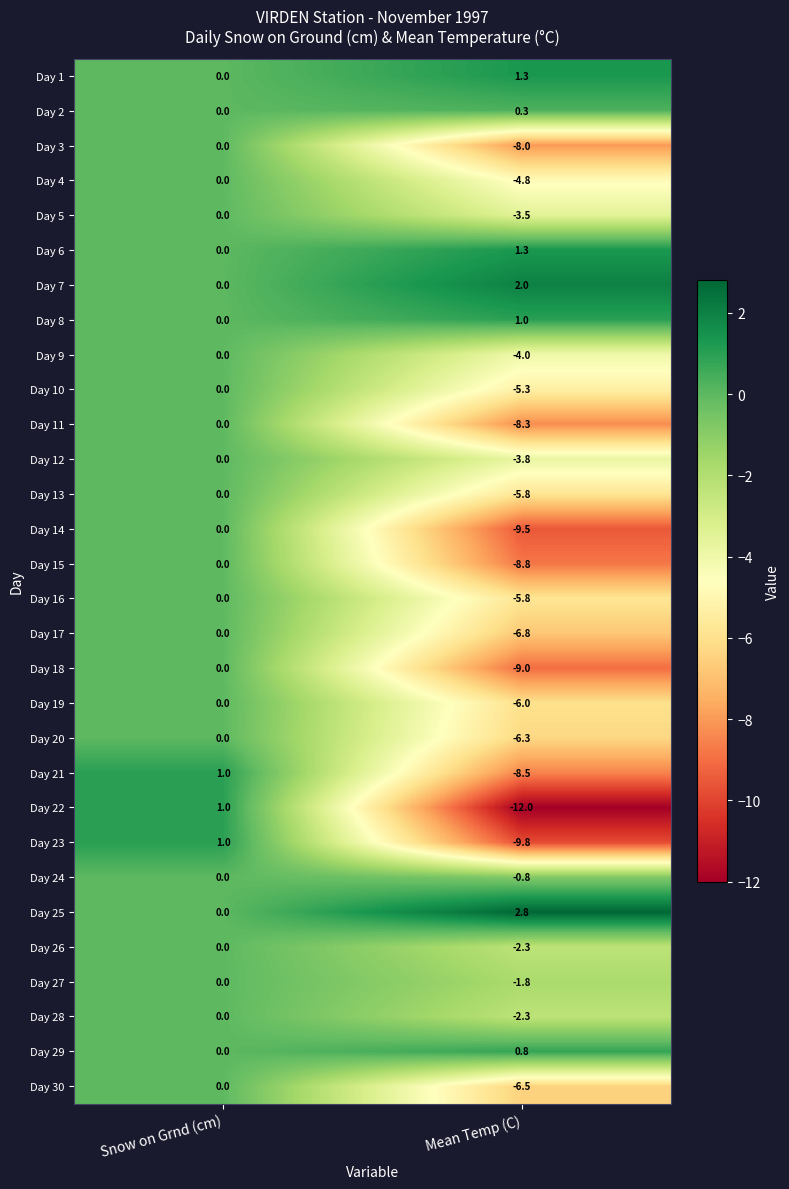

Which series has the largest total across all categories?

Day 25